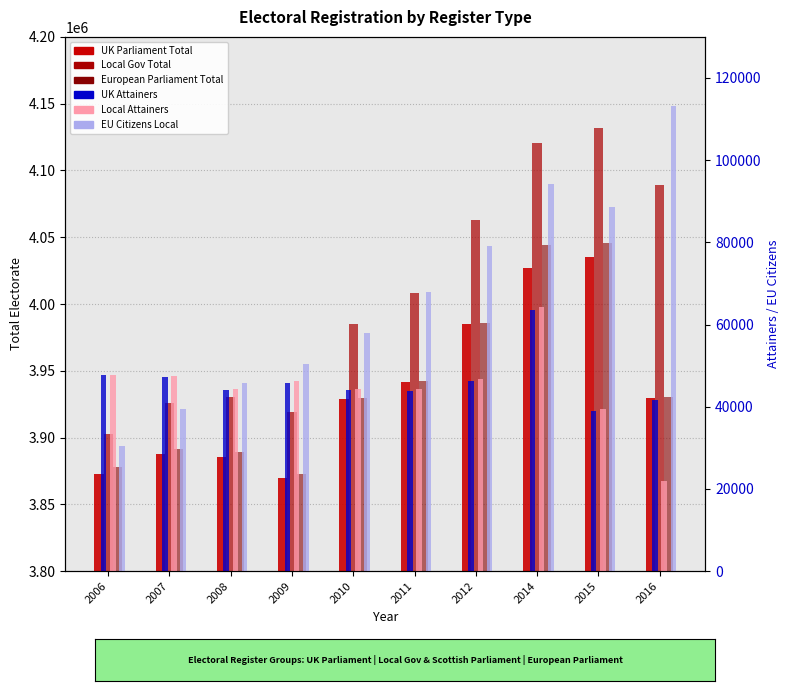

Read the EU Citizens Local value at 2012, to the nearest 100.

79100